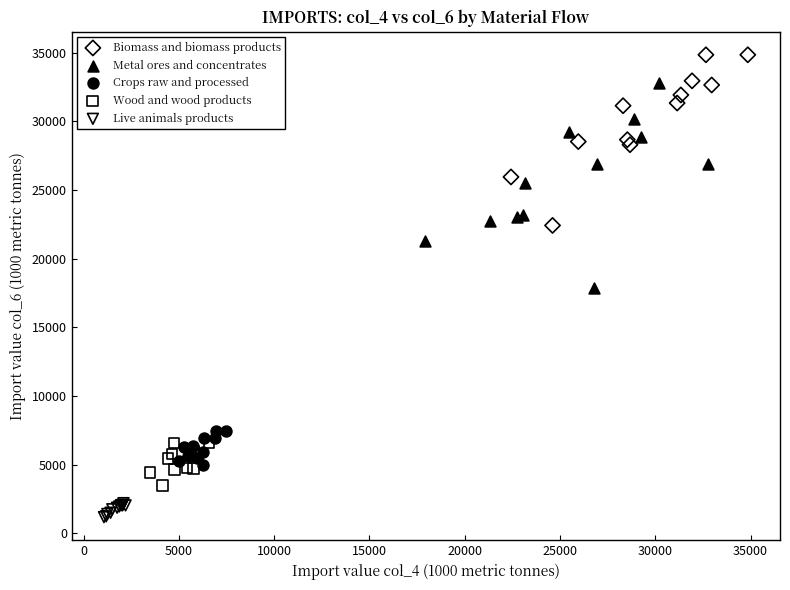

Which series contains the highest Y value?

Biomass and biomass products